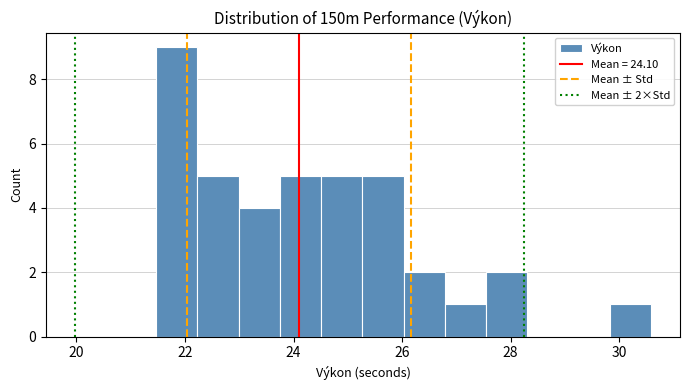

Read against the x-axis, roughly where is the centre of the tallest bar?

21.8